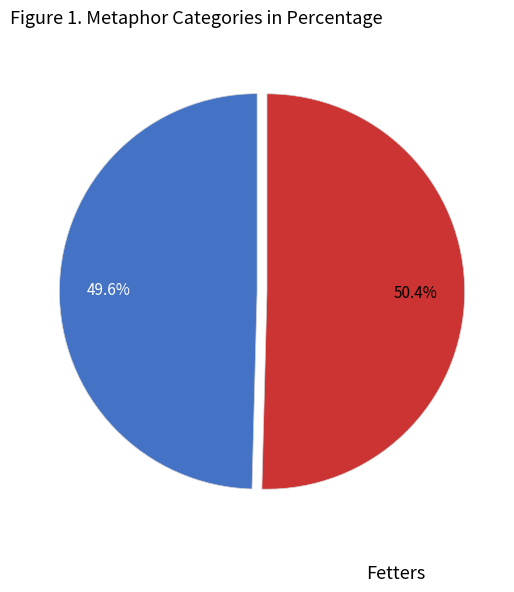

To the nearest percent, what is the average slice percentage?

50%